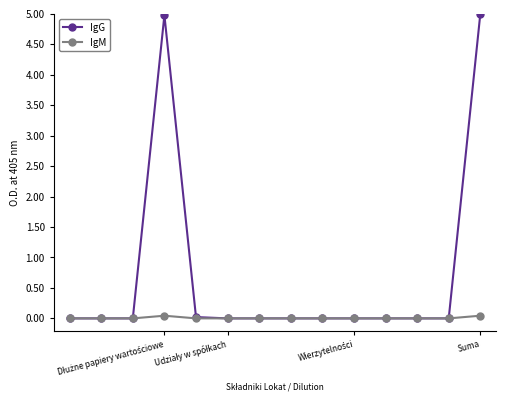

What is the difference between the maximum and minimum values in the IgG series?

5.0